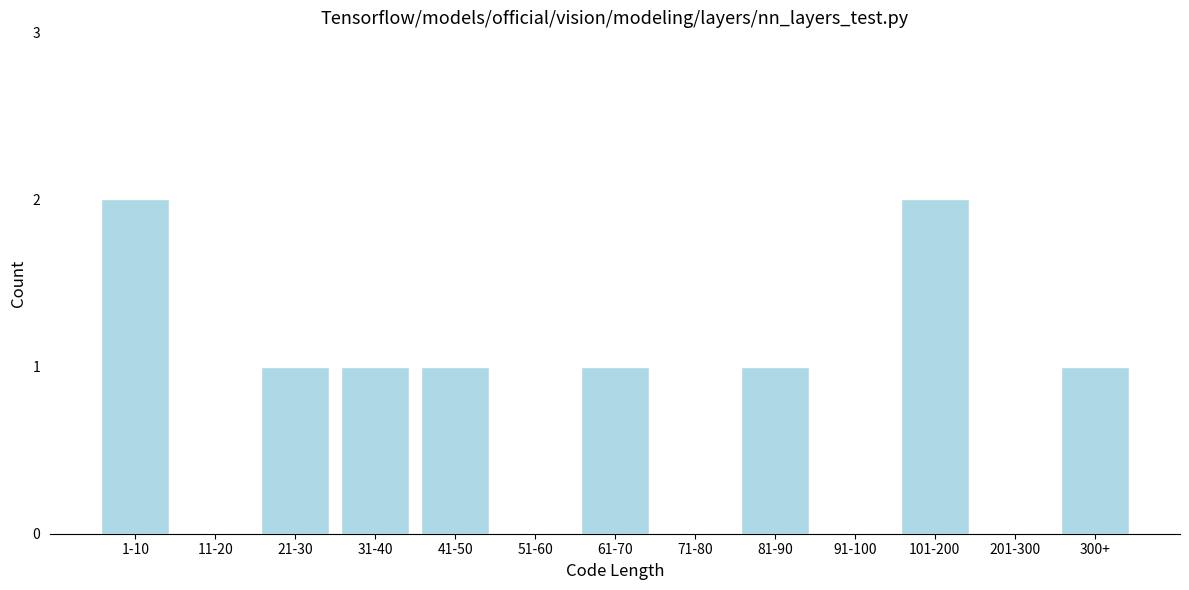

Approximately how many times larger is the value at 41-50 compared to 61-70?

1.0